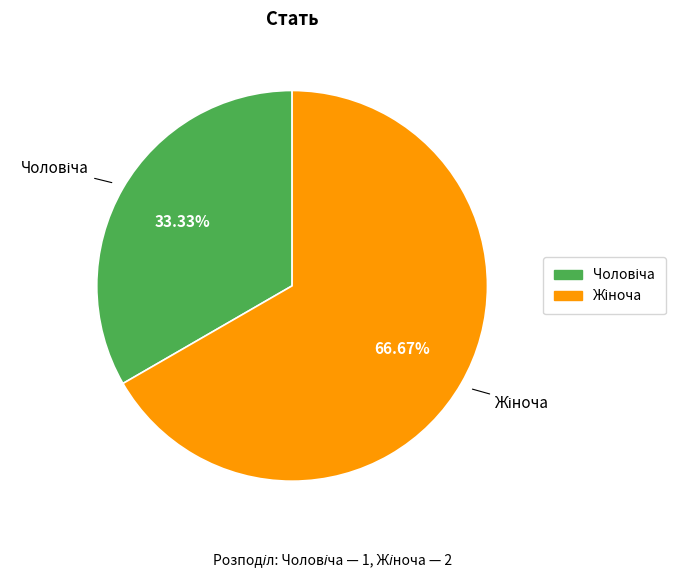

Is there a majority slice in this chart?

Yes